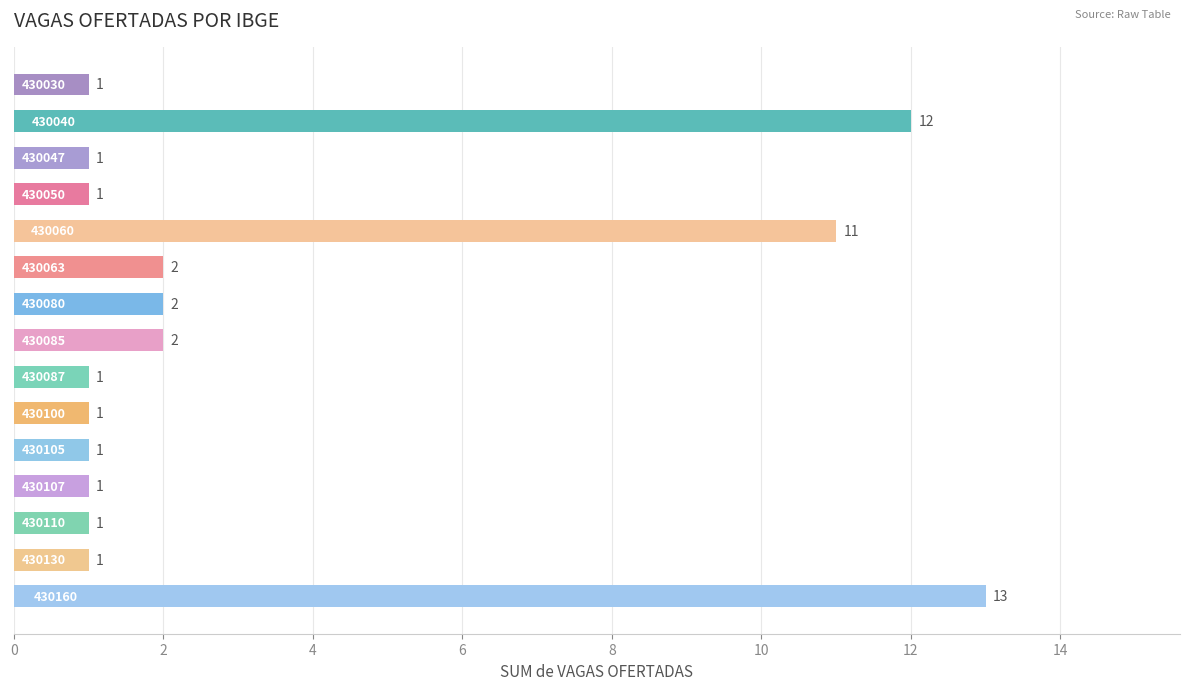

What is the sum of all values?

51